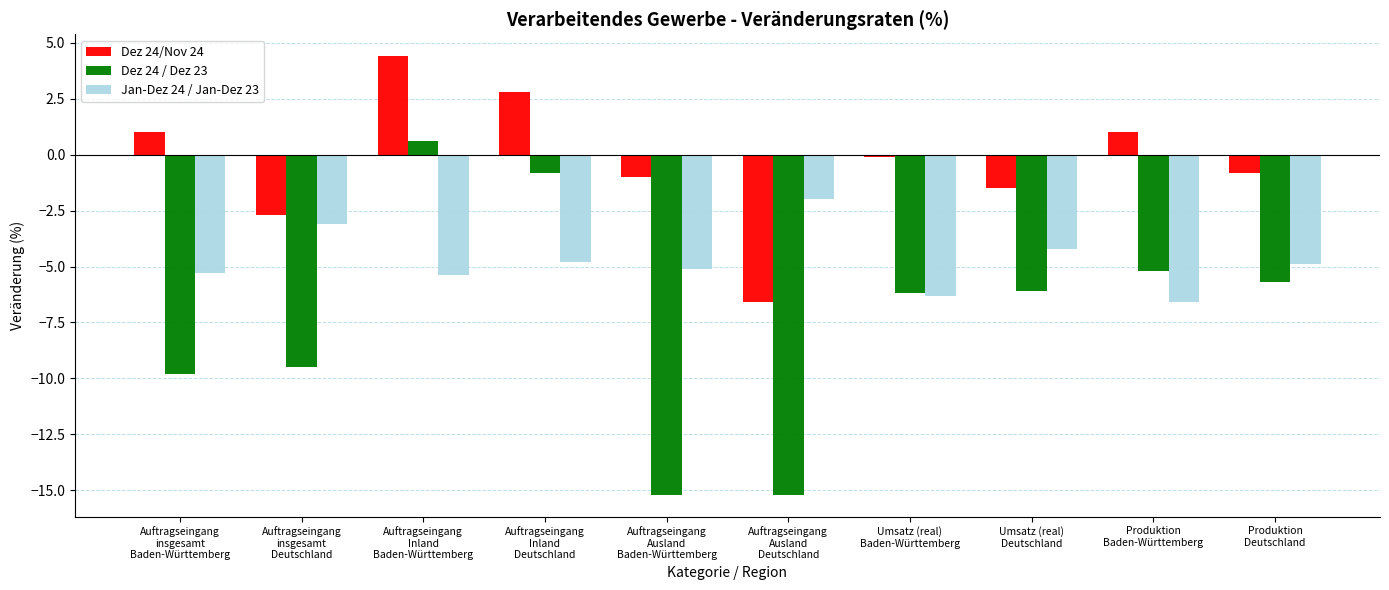

What is the highest value of the Jan-Dez 24 / Jan-Dez 23 series?

-2.0